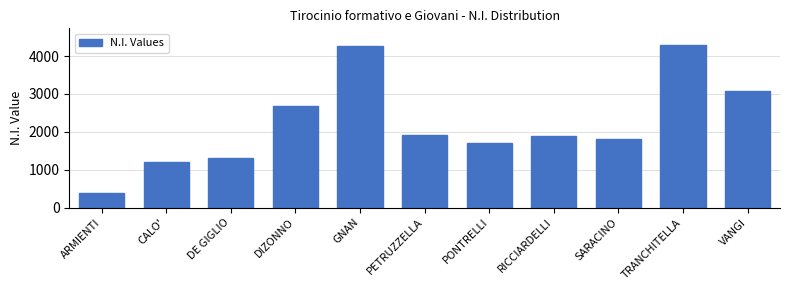

At which label is the value closest to 2346?

DIZONNO